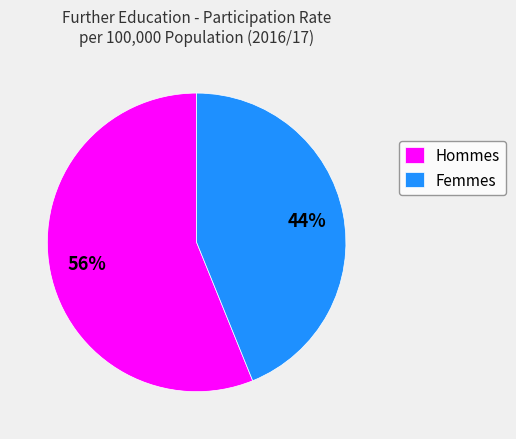

How many slices are in this pie chart?

2